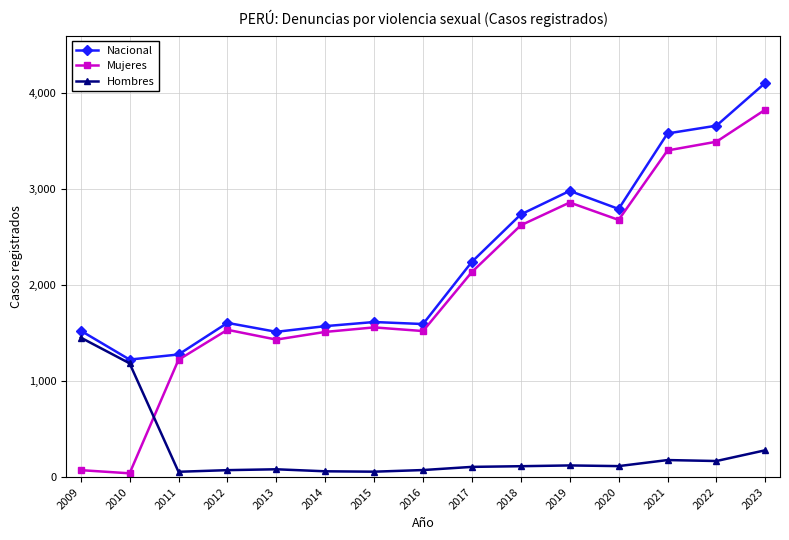

Rank the series by their maximum value, from lowest to highest.

Hombres, Mujeres, Nacional